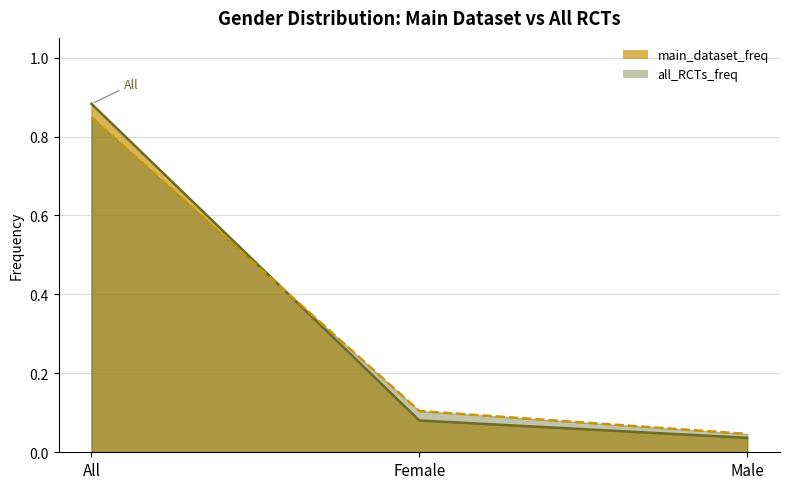

True or false: all_RCTs_freq has a value of 0.0 at Male.

False